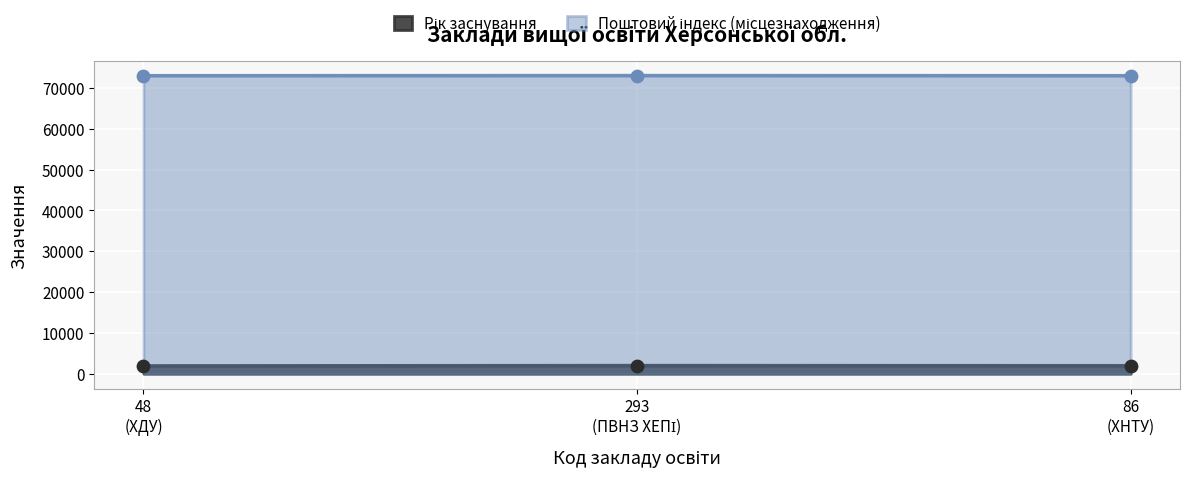

Which series contains the lowest Y value?

Рік заснування